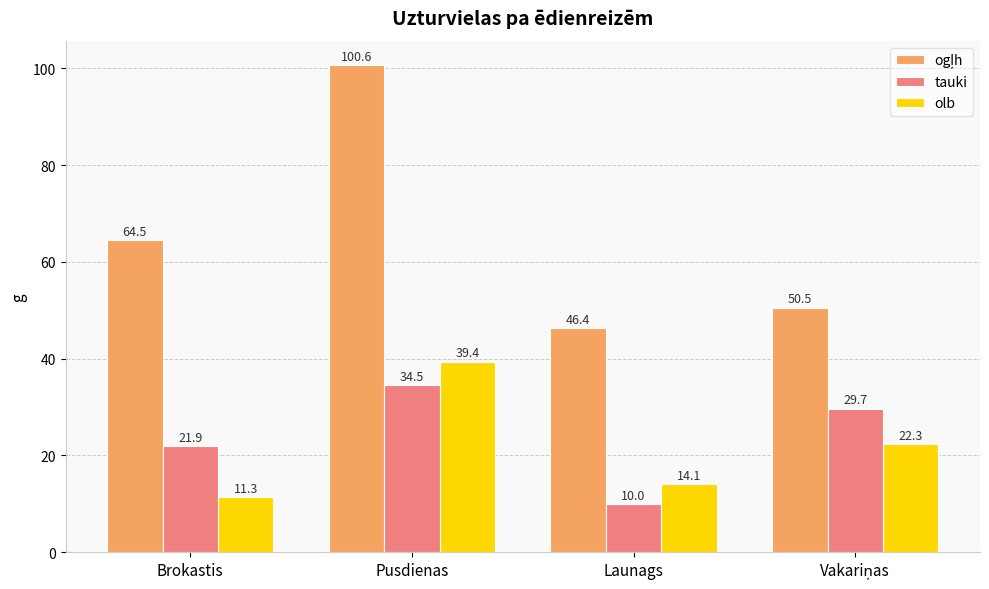

What is the average value of the olb series?

21.8